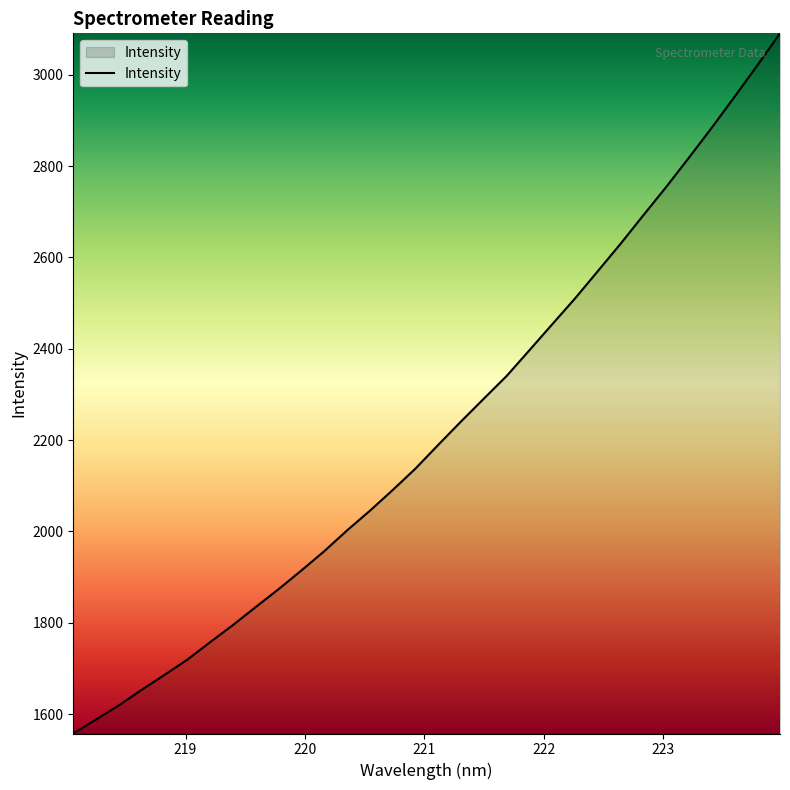

What is the smallest value displayed?

1557.5